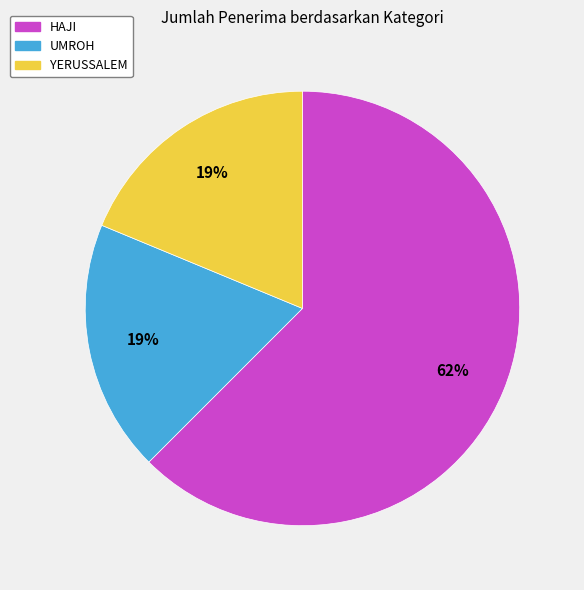

Do UMROH and HAJI together represent more than half of the pie?

Yes